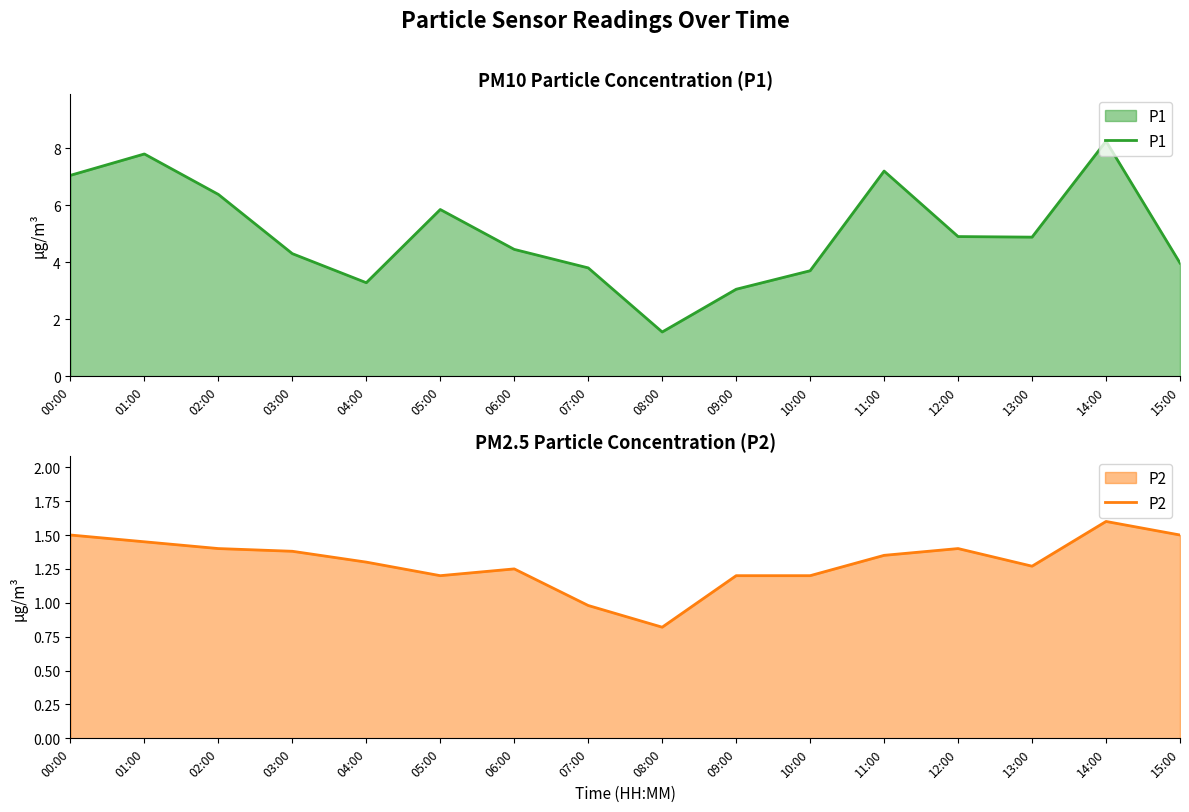

What is the difference between the maximum and minimum values in the P1 series?

6.7